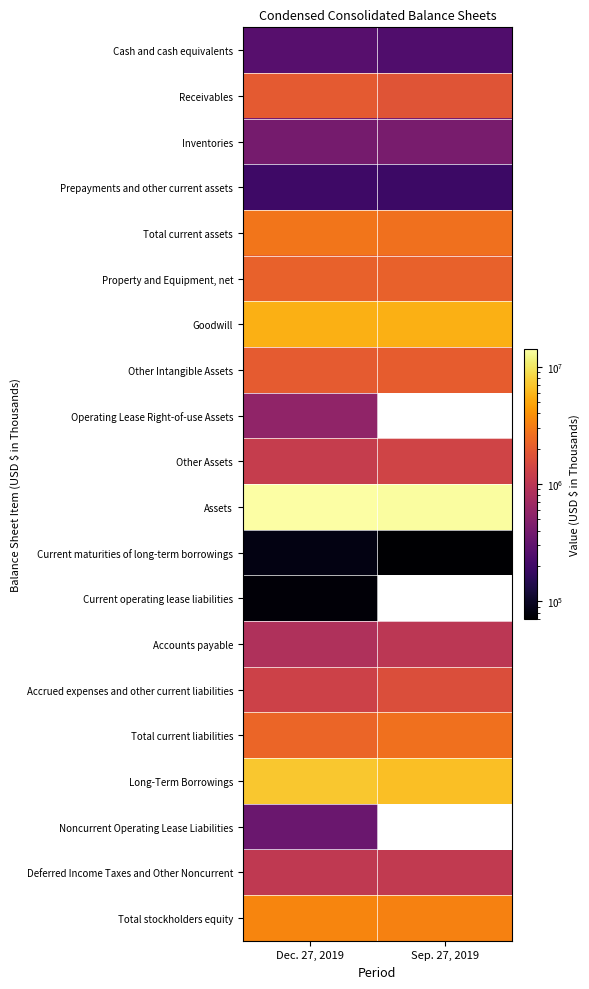

What is the maximum value for Receivables?

1971939.0